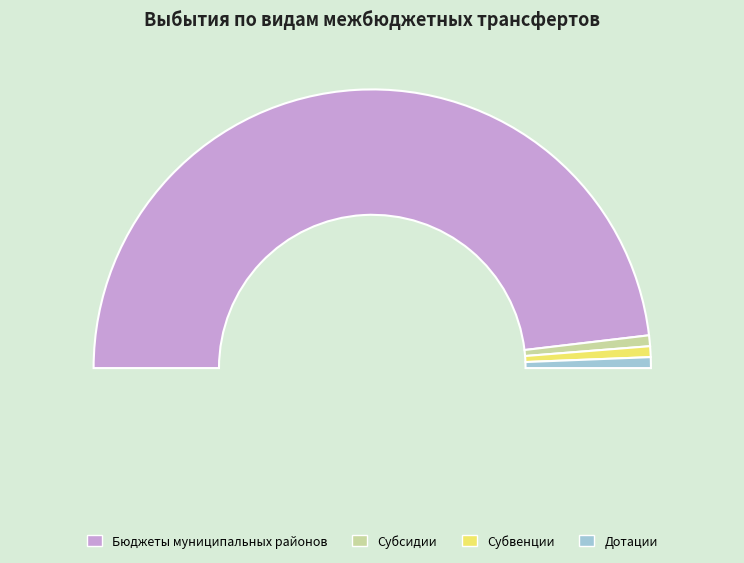

How many slices are in this pie chart?

4